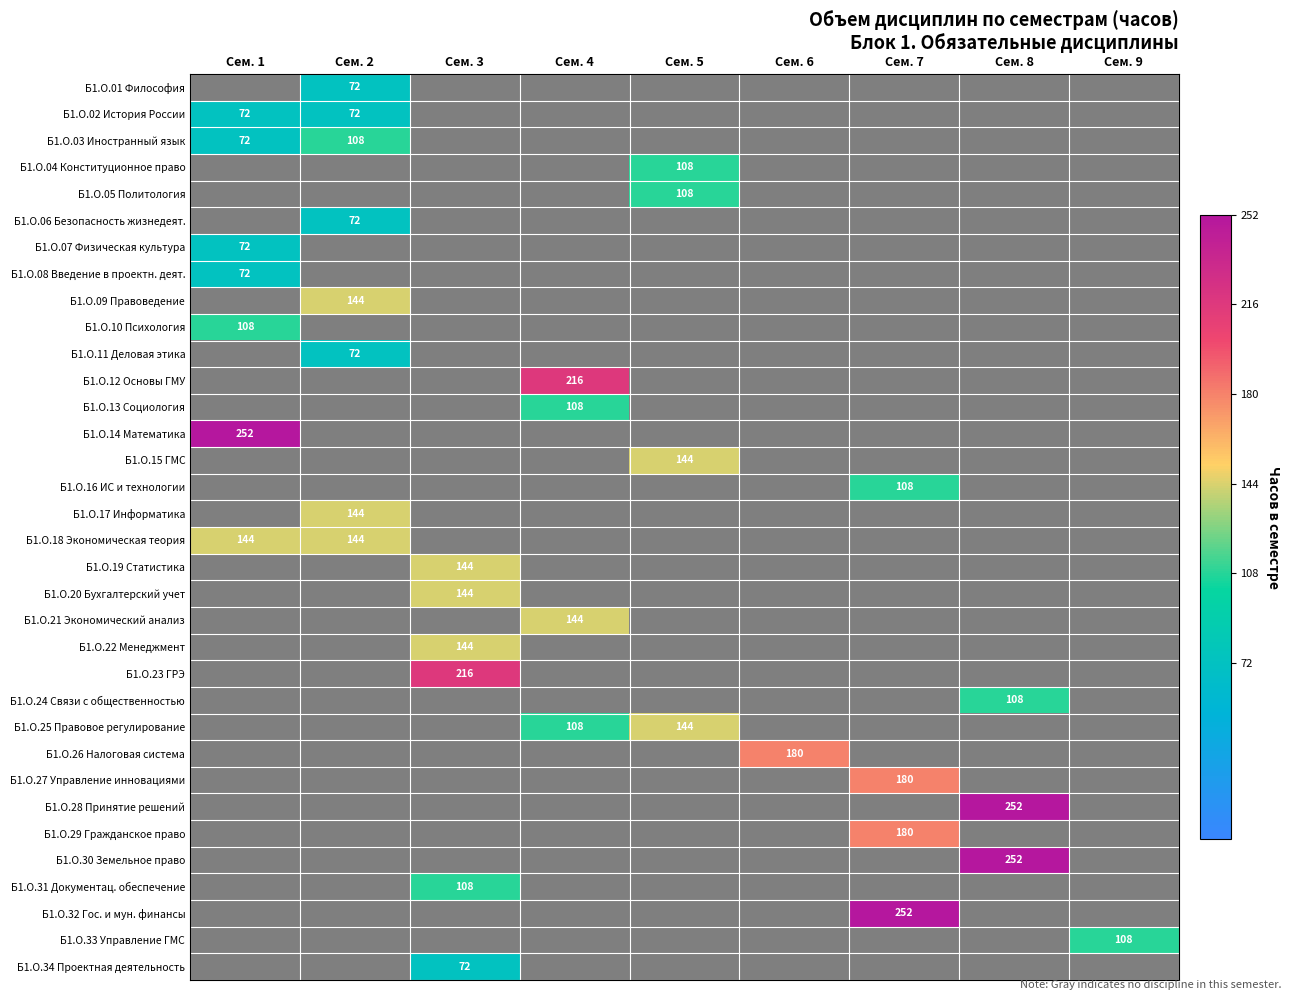

True or false: Б1.О.06 Безопасность жизнедеят. has a value of 72 at Сем. 2.

True